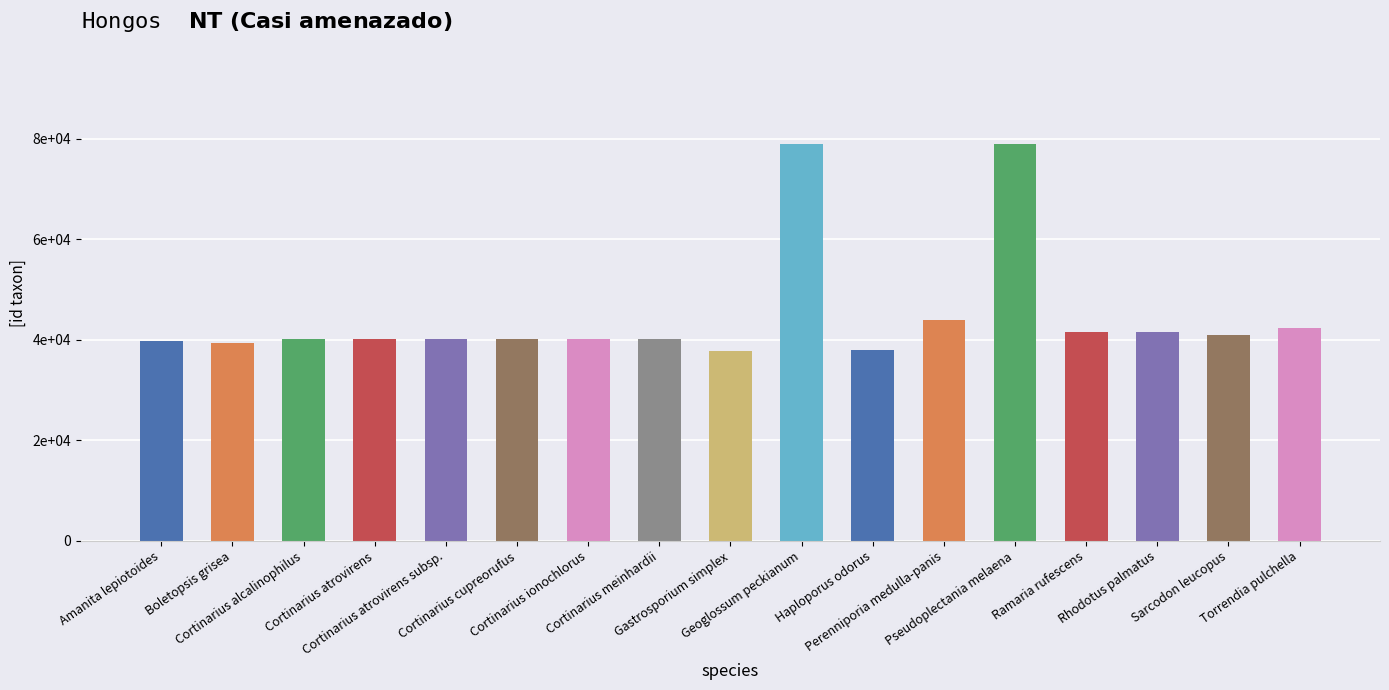

What position from the right is Cortinarius ionochlorus?

11